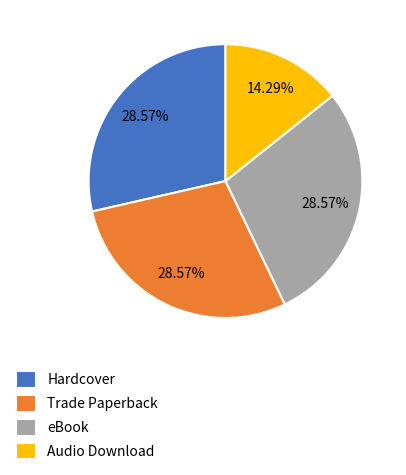

Count the number of slices in the pie.

4